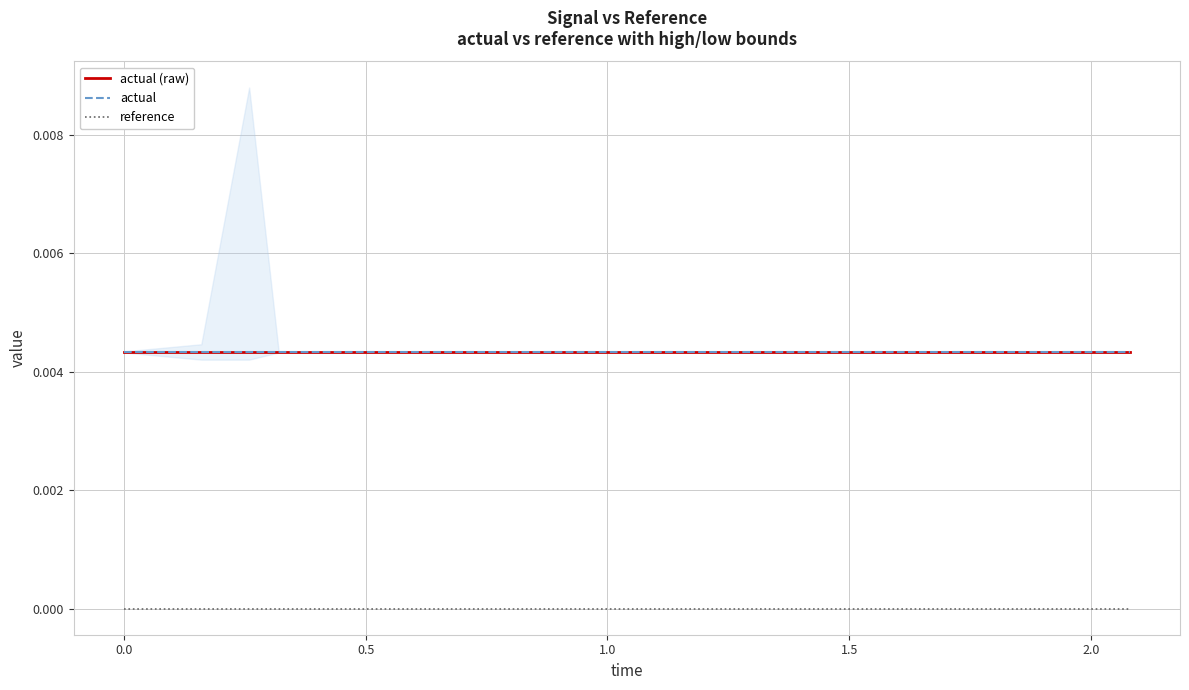

True or false: reference and actual intersect in this chart.

False